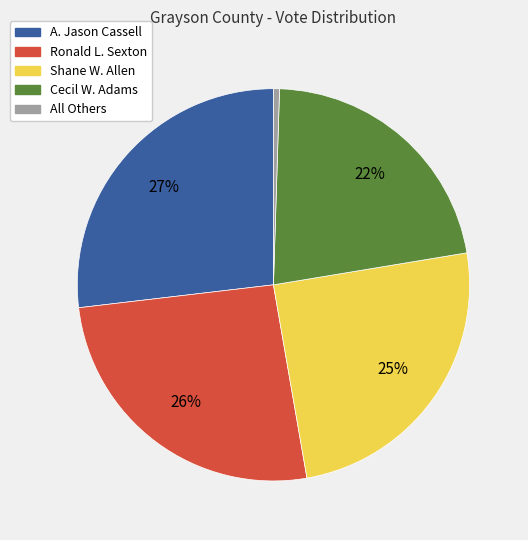

Is the sum of All Others and A. Jason Cassell greater than half?

No